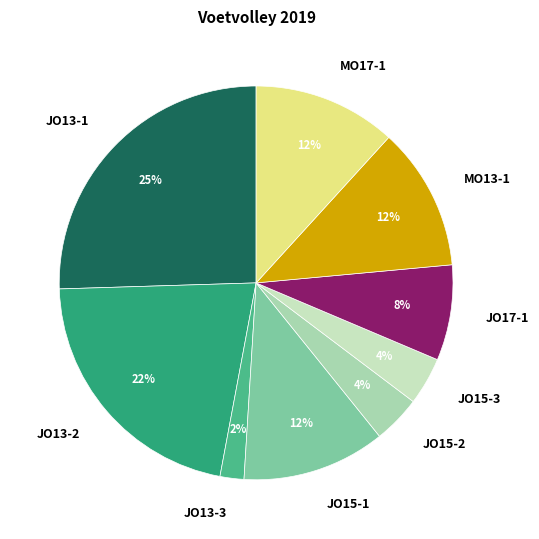

What is the ratio of the value at JO15-2 to the value at JO13-2?

0.2